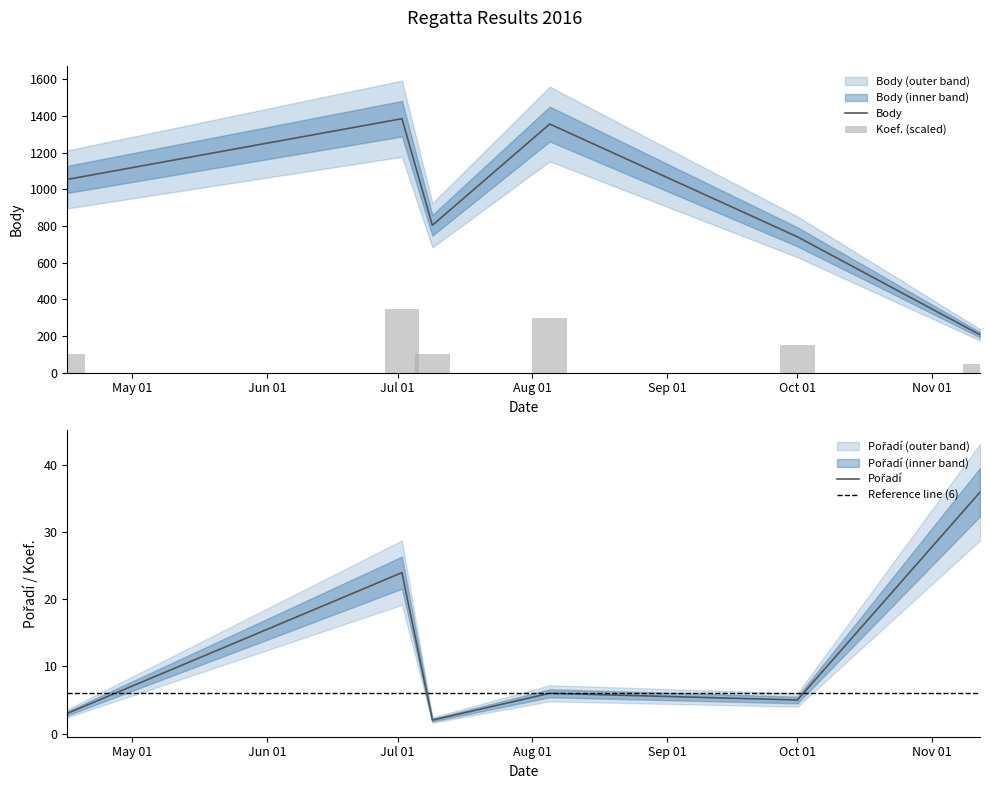

Is the value of Pořadí at Oct 01 greater than the value of Body at Oct 01?

No